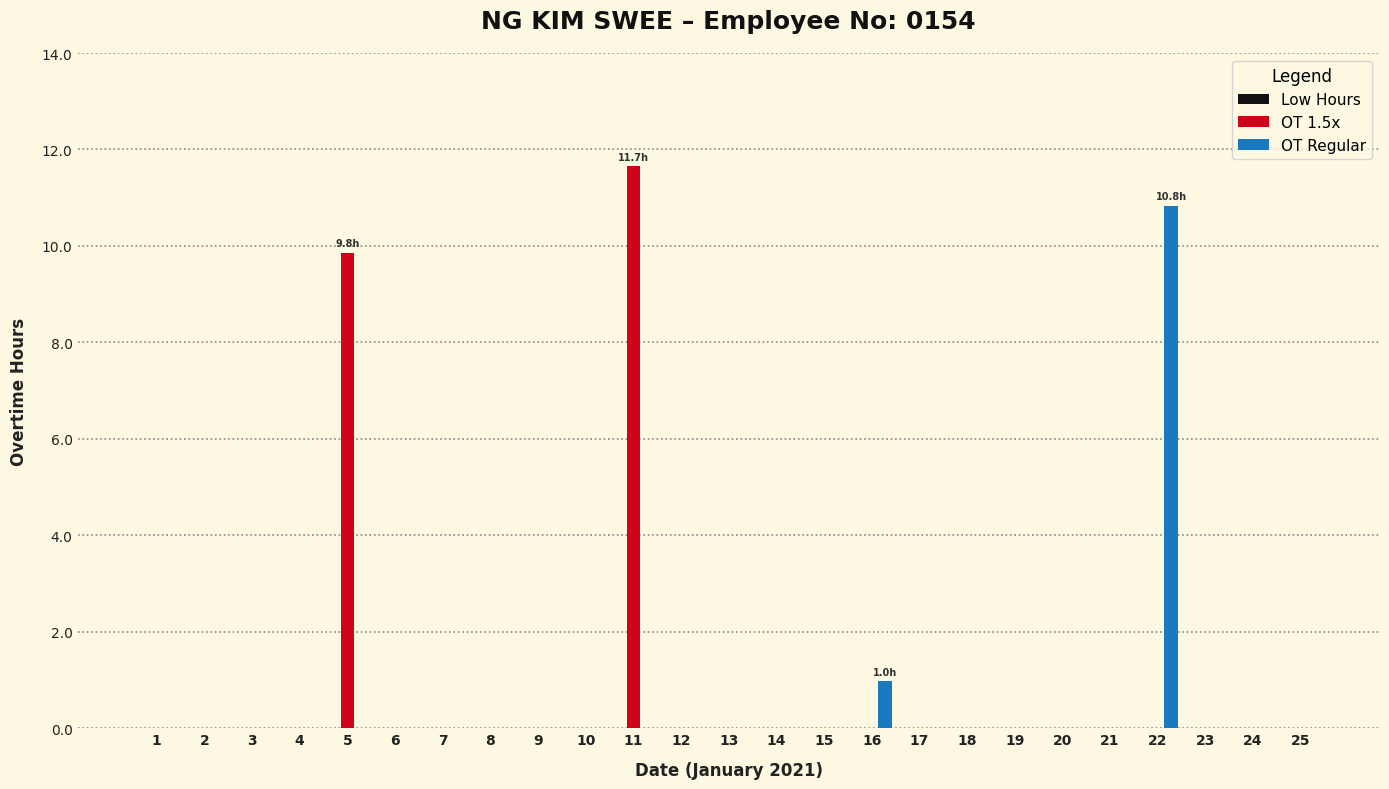

The value of OT 1.5x at 22 is 5.6. True or false?

False